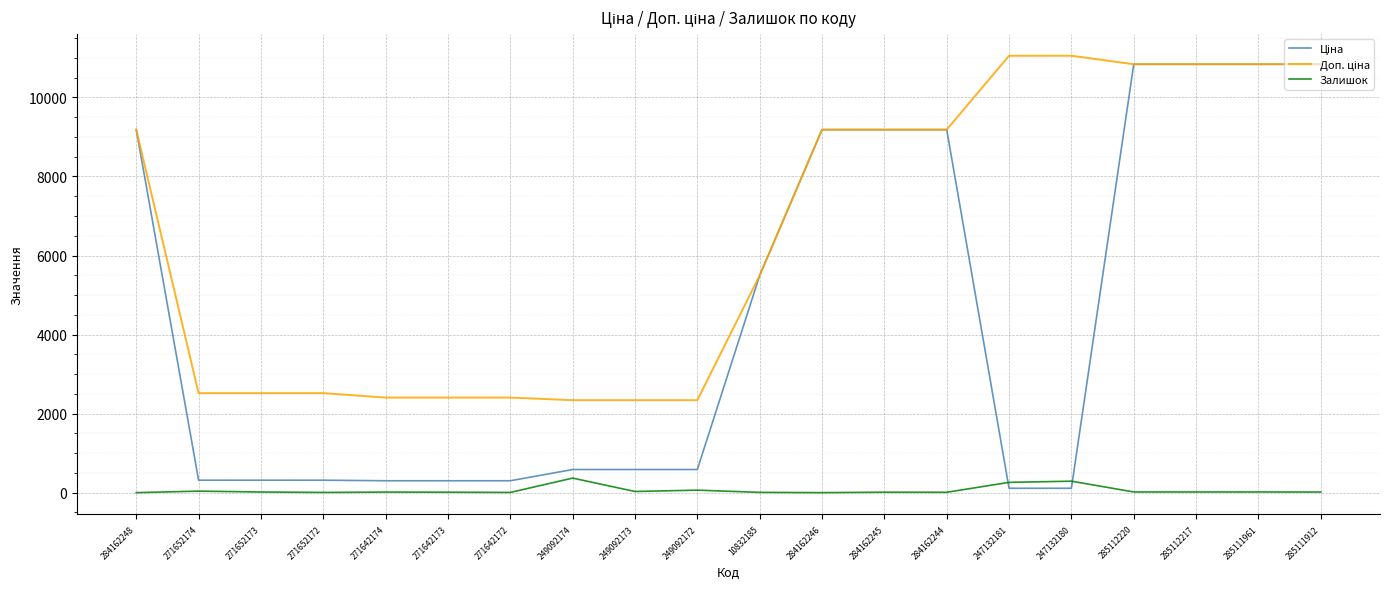

The Залишок series shows 368.0 at 249092174. True or false?

True